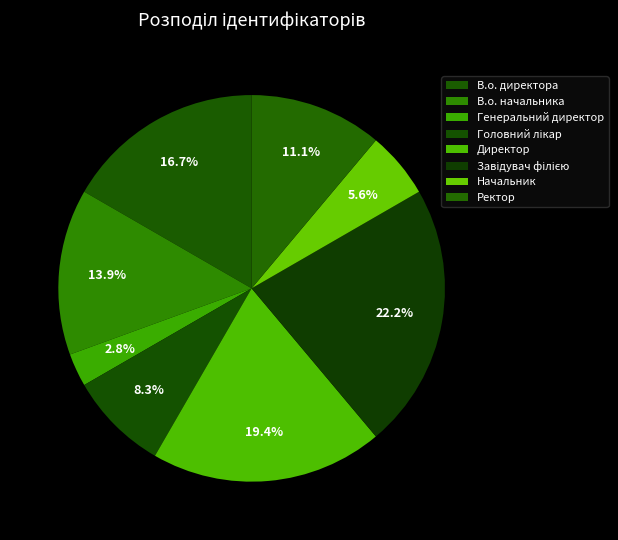

Is there any slice that represents more than half of the pie?

No